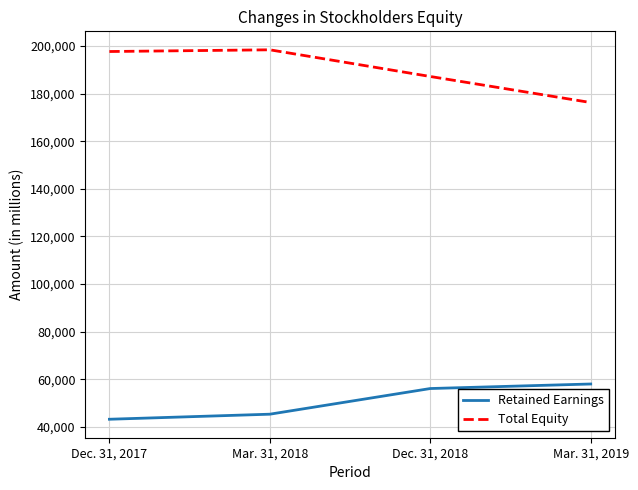

True or false: Retained Earnings and Total Equity cross at least once.

False